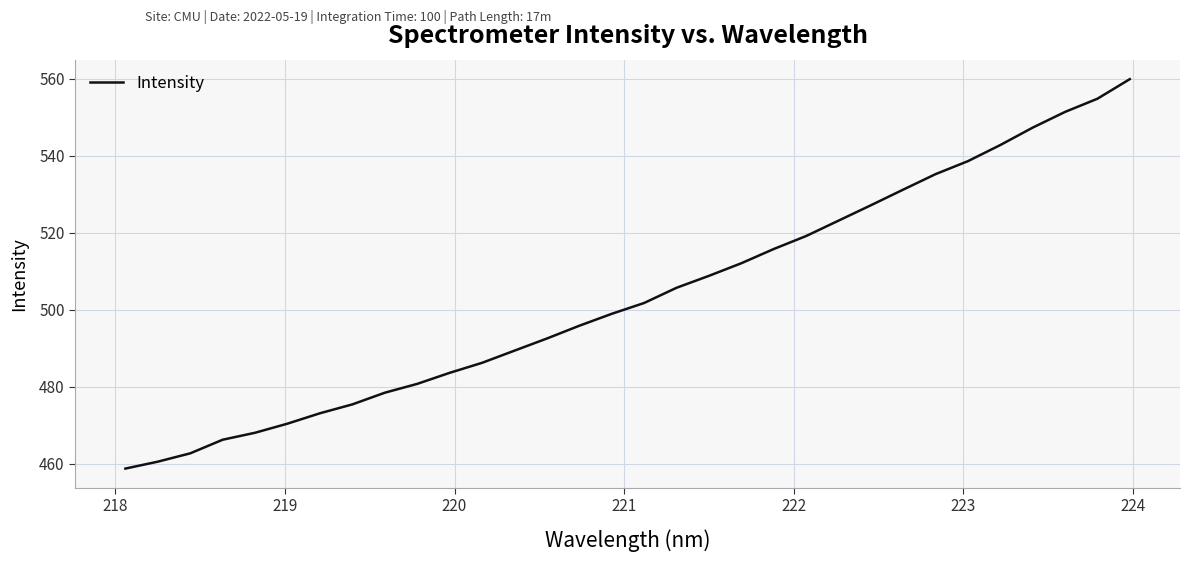

What is the greatest value displayed?

559.9